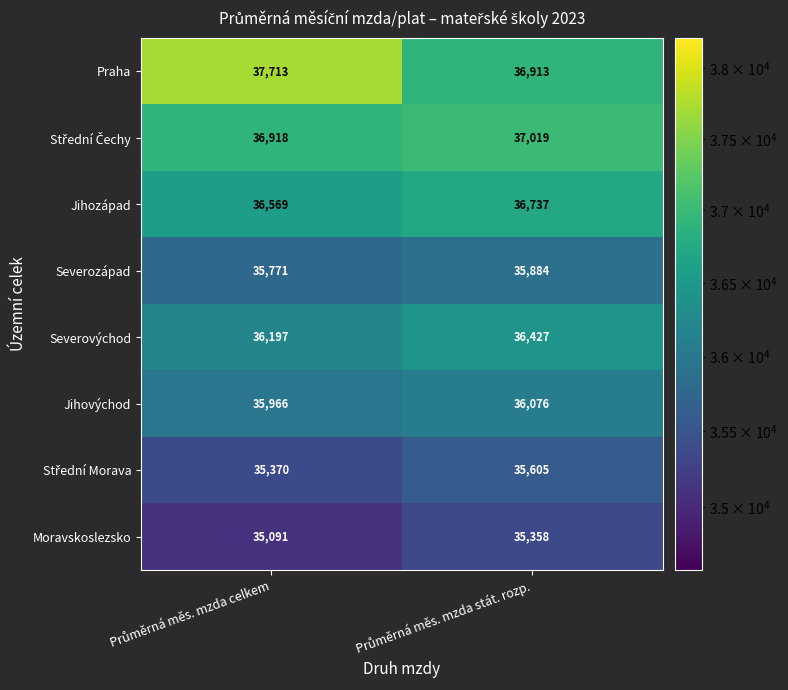

Which series has the largest total across all categories?

Praha